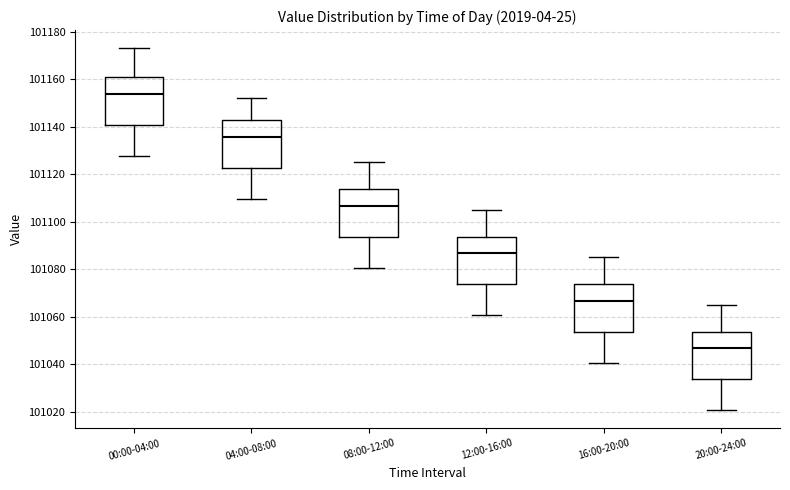

Which box has the lowest median line?

20:00-24:00